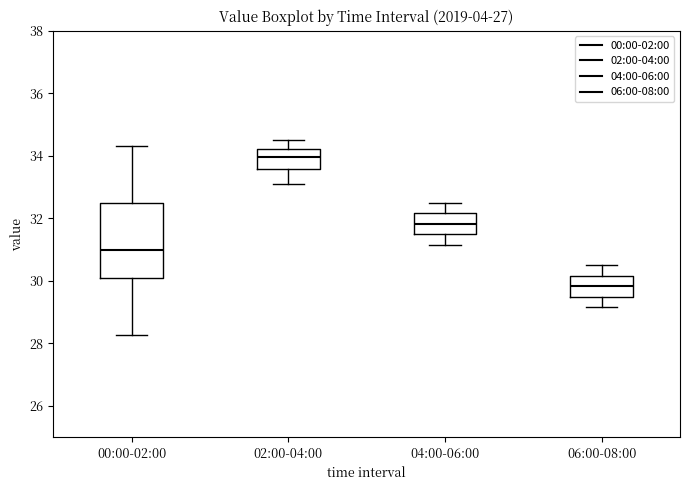

Reading left to right, transcribe this box plot: for each box, give where its median line is, the range the box spans, and where its two whiskers end, as read against the y-axis. The values are not printed on the chart, so give them approximately, as read against the axis.

00:00-02:00: median 31.0, box 30.0 to 32.4, whiskers 28.2 to 34.4
02:00-04:00: median 34.0, box 33.6 to 34.2, whiskers 33.2 to 34.6
04:00-06:00: median 31.8, box 31.4 to 32.2, whiskers 31.2 to 32.6
06:00-08:00: median 29.8, box 29.4 to 30.2, whiskers 29.2 to 30.6